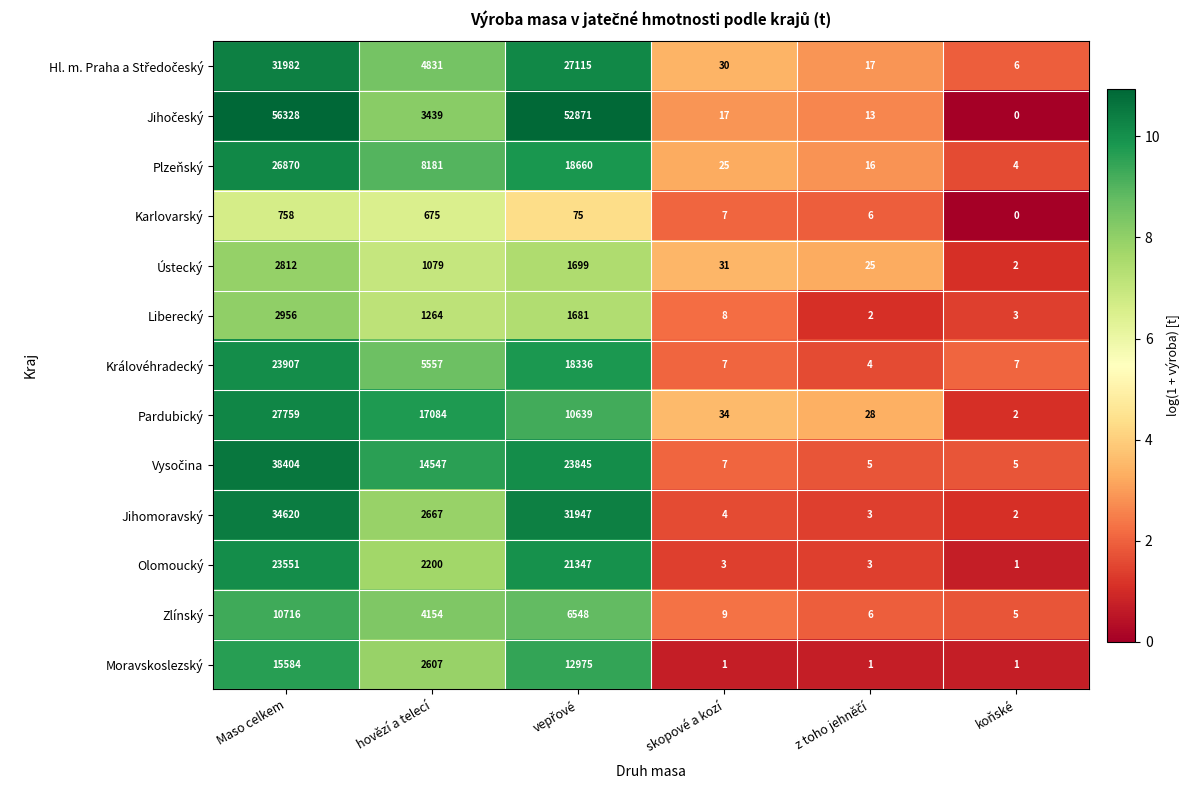

What is the total value across all series at skopové a kozí?

183